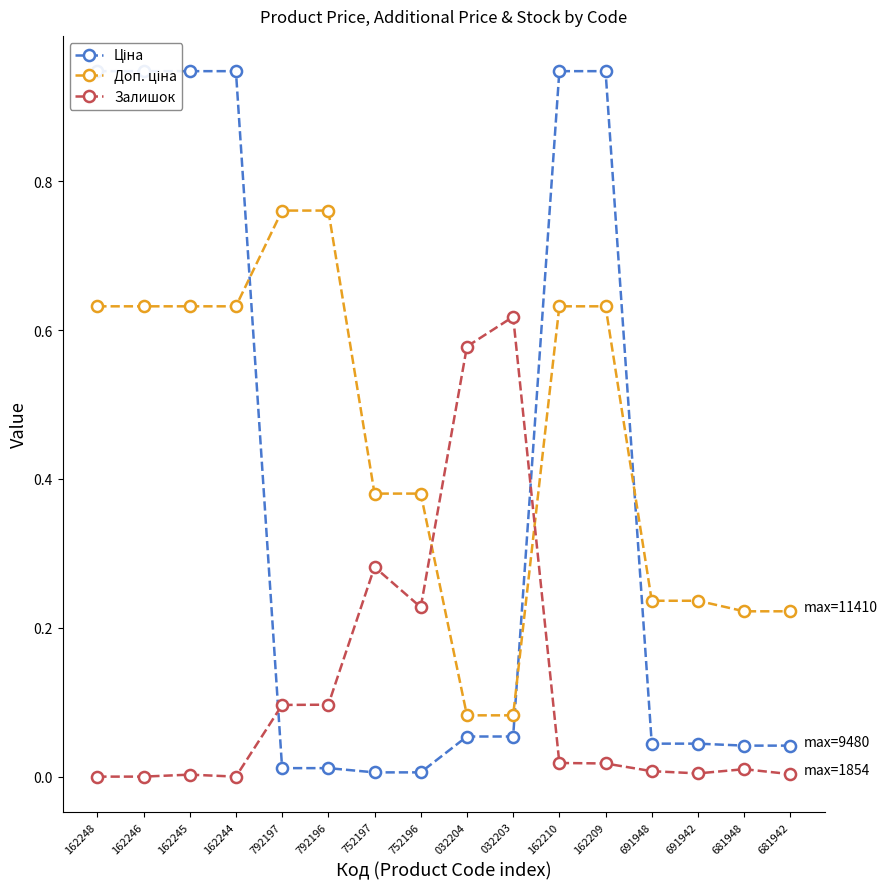

How many intersections are there between Залишок and Ціна?

2